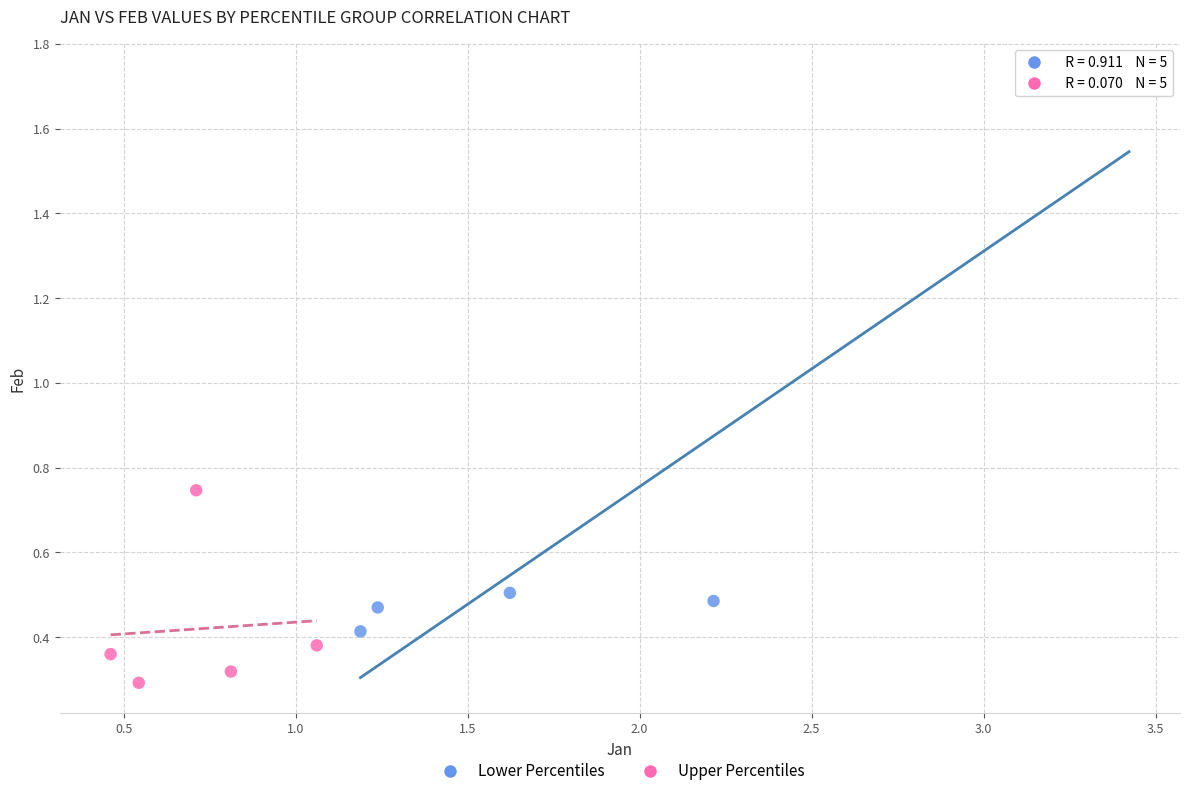

Which series reaches the maximum Y coordinate?

Lower Percentiles